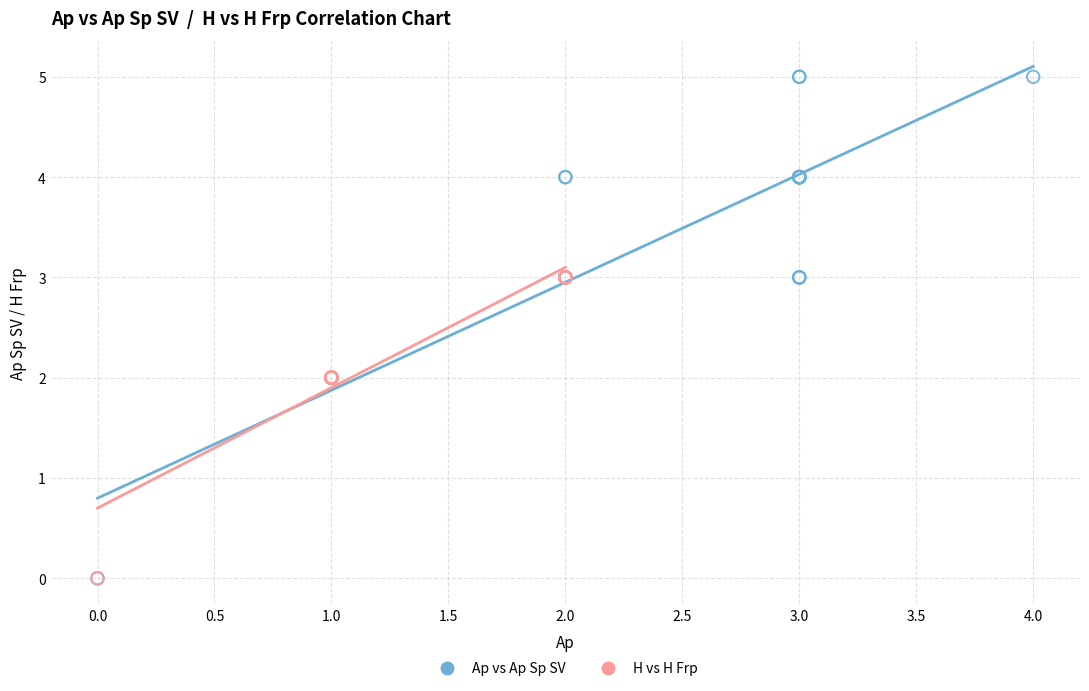

Which series reaches the maximum Y coordinate?

Ap vs Ap Sp SV